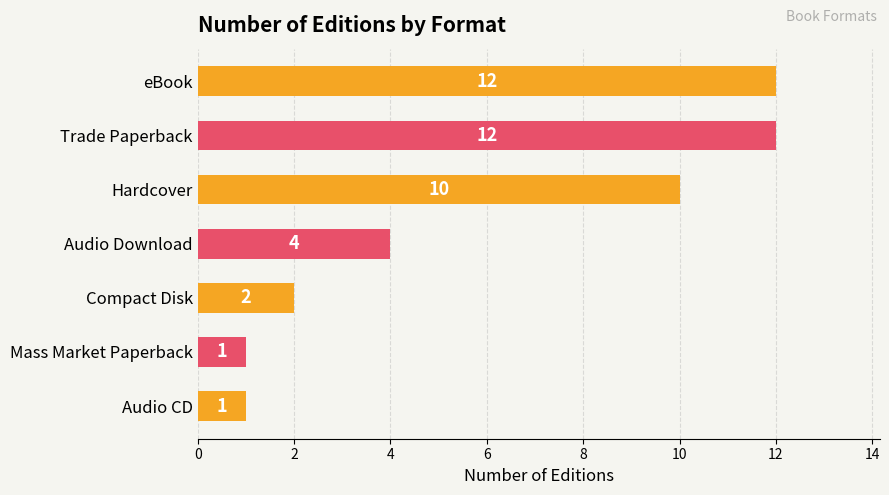

The chart shows a value of 12 at Trade Paperback. True or false?

True